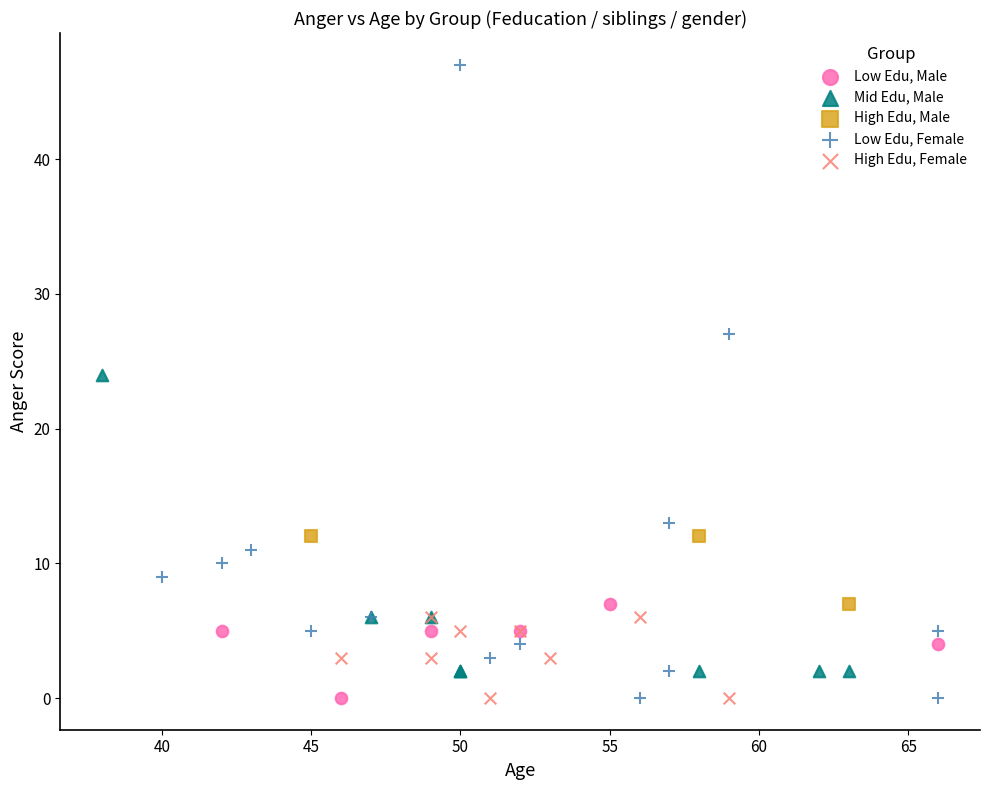

Which series contains the highest Y value?

Low Edu, Female